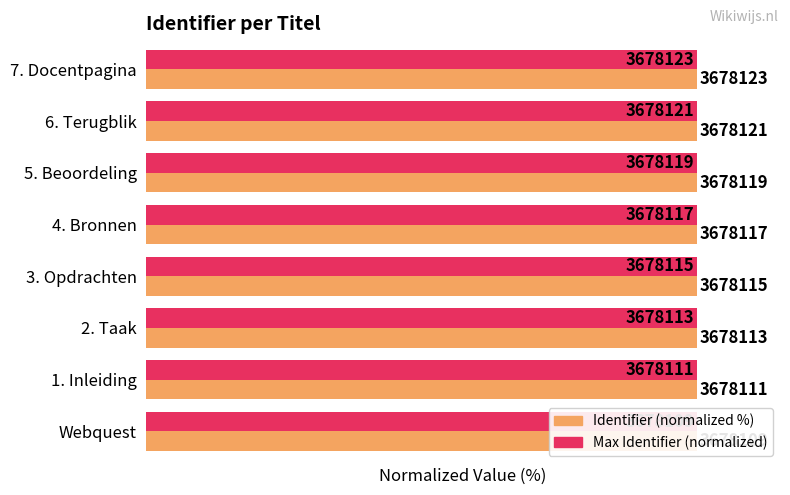

Reading left to right, extract all data points from this chart.

Maximum Identifier (normalized): 0.4	0.4	0.4	0.4	0.4	0.4	0.4	0.4
Identifier (normalized %): 100.0	100.0	100.0	100.0	100.0	100.0	100.0	100.0